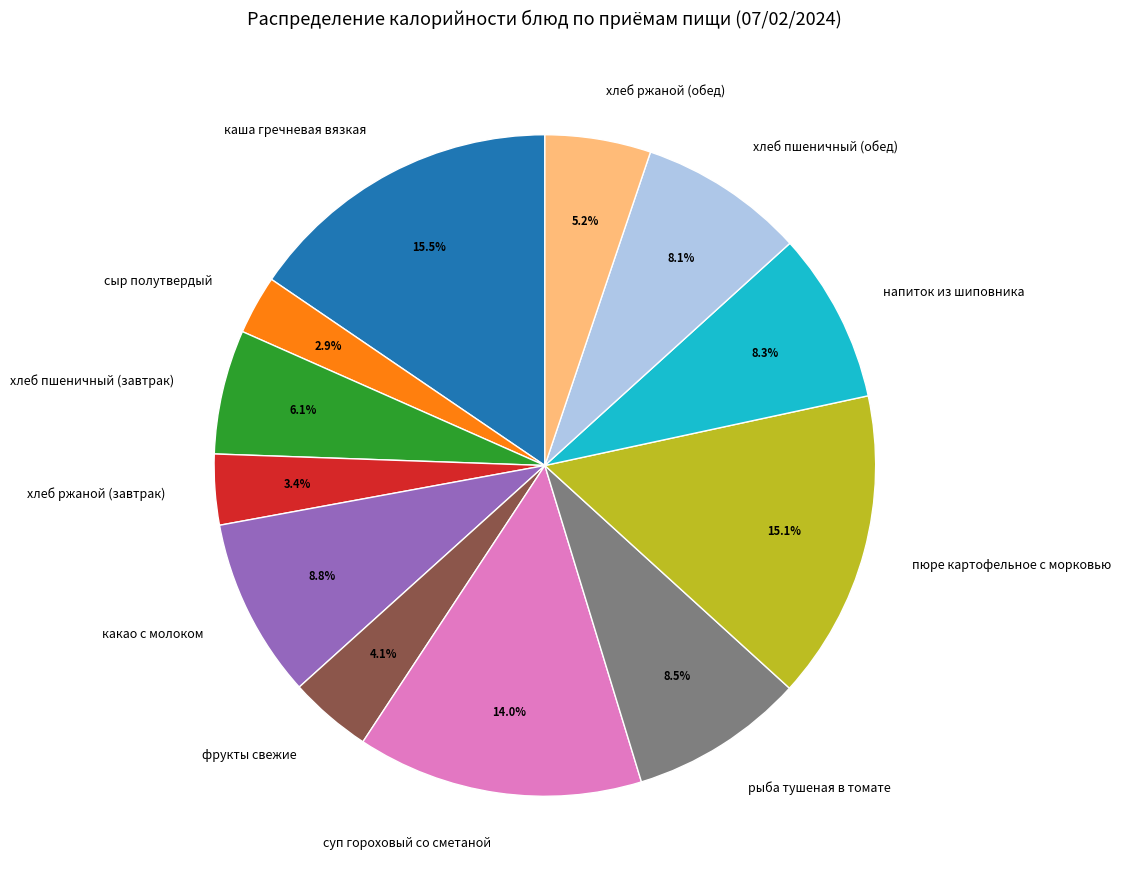

To the nearest percent, what is the difference between the рыба тушеная в томате and каша гречневая вязкая slice percentages?

7%